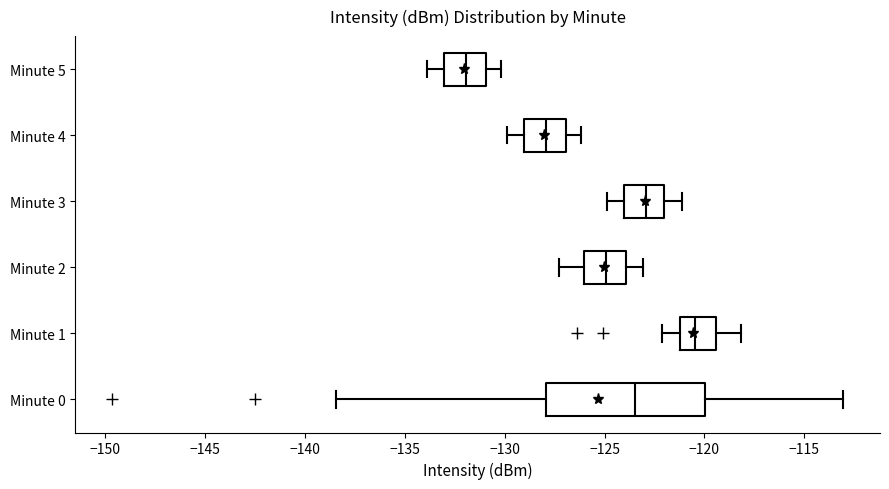

Where does the median line of the box for Minute 3 sit on the x-axis? The values are not printed on the chart, so give them approximately, as read against the axis.

-123.0